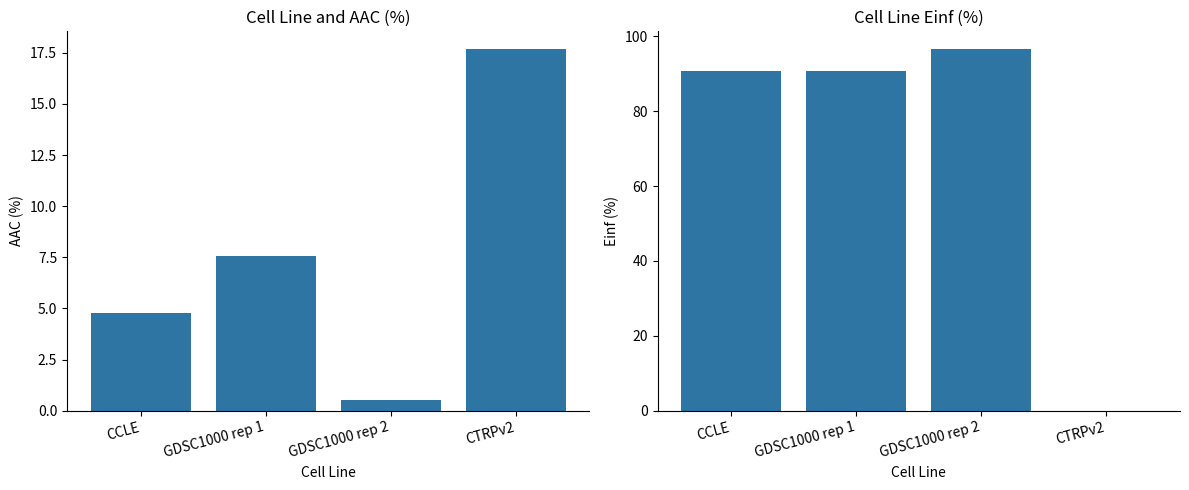

Rank the series by their average value, from highest to lowest.

Einf (%), AAC (%)